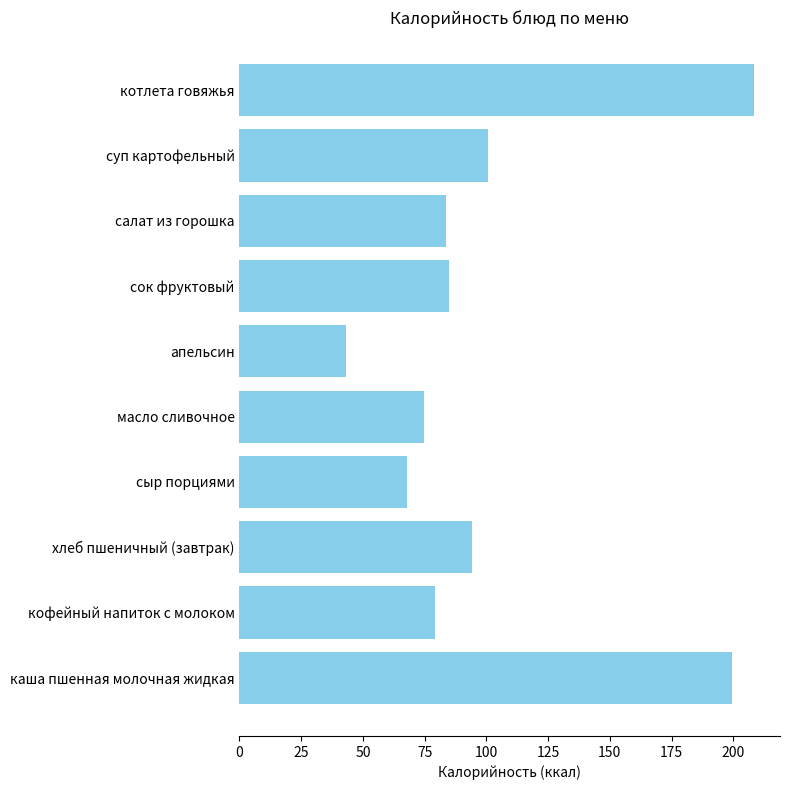

Which label corresponds to the smallest value in the chart?

апельсин